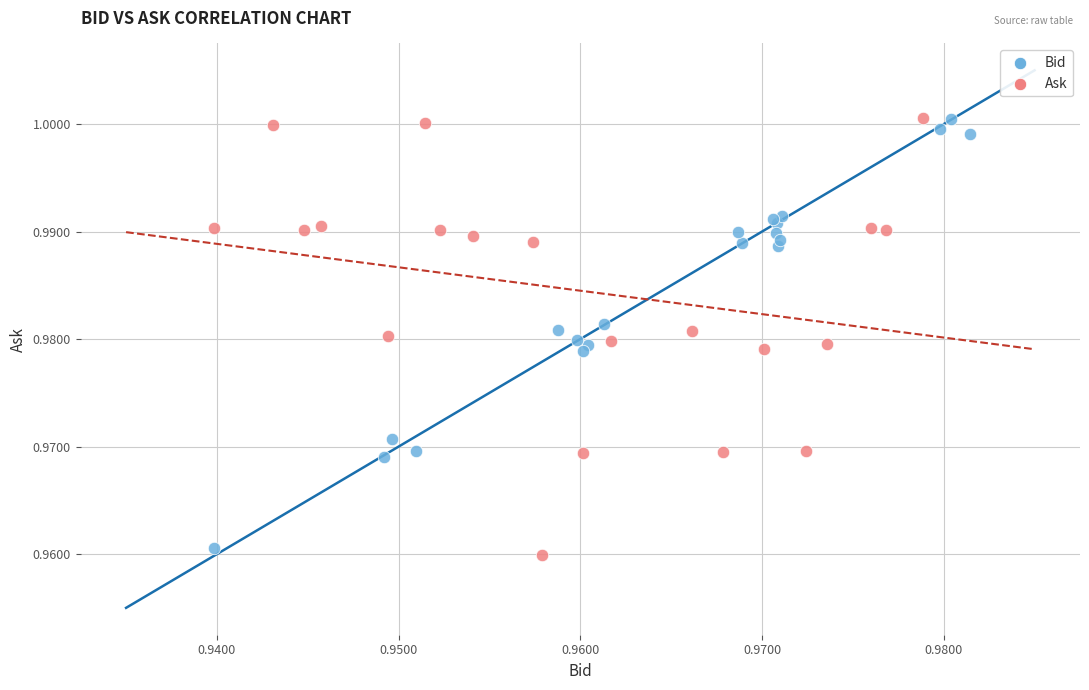

Which series contains the lowest Y value?

Ask